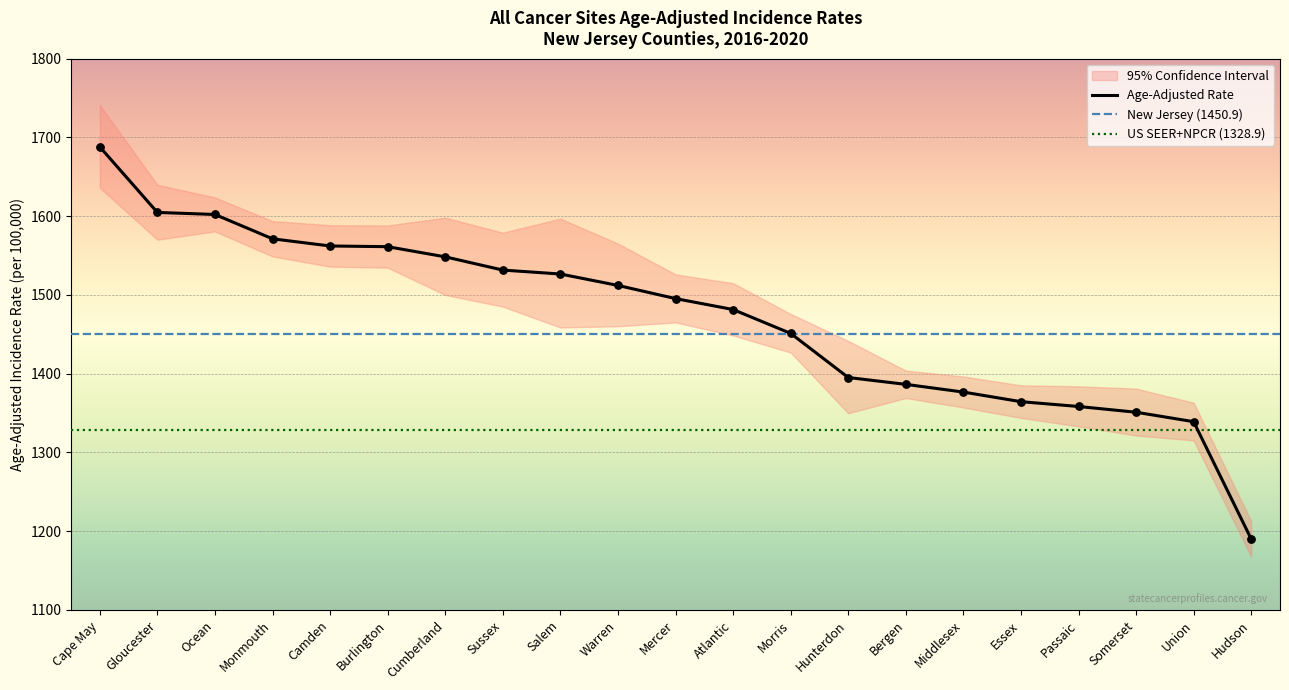

Which series contains the lowest Y value?

Age-Adjusted Rate